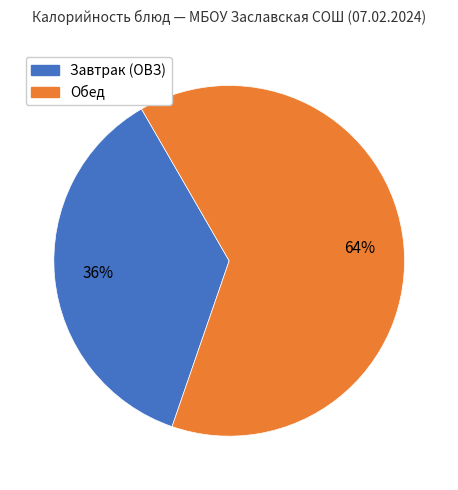

What is the ratio of the value at Завтрак (ОВЗ) to the value at Обед?

0.6